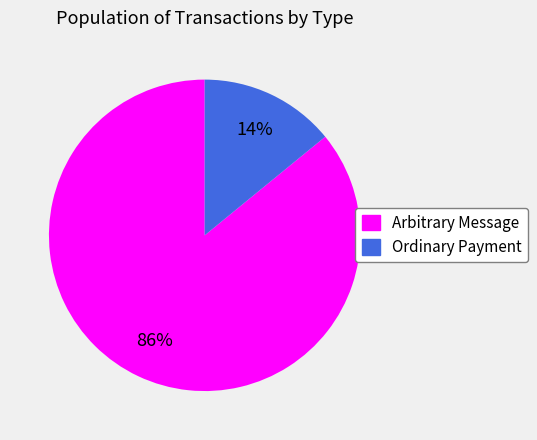

Between Arbitrary Message and Ordinary Payment, which is larger?

Arbitrary Message